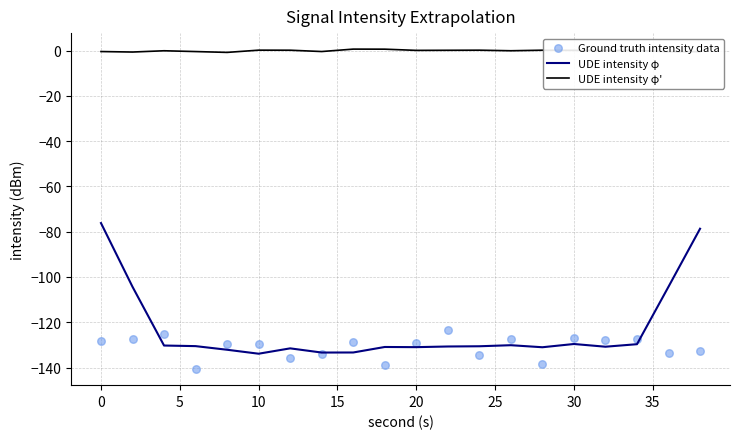

Which series contains the highest Y value?

UDE intensity φ'